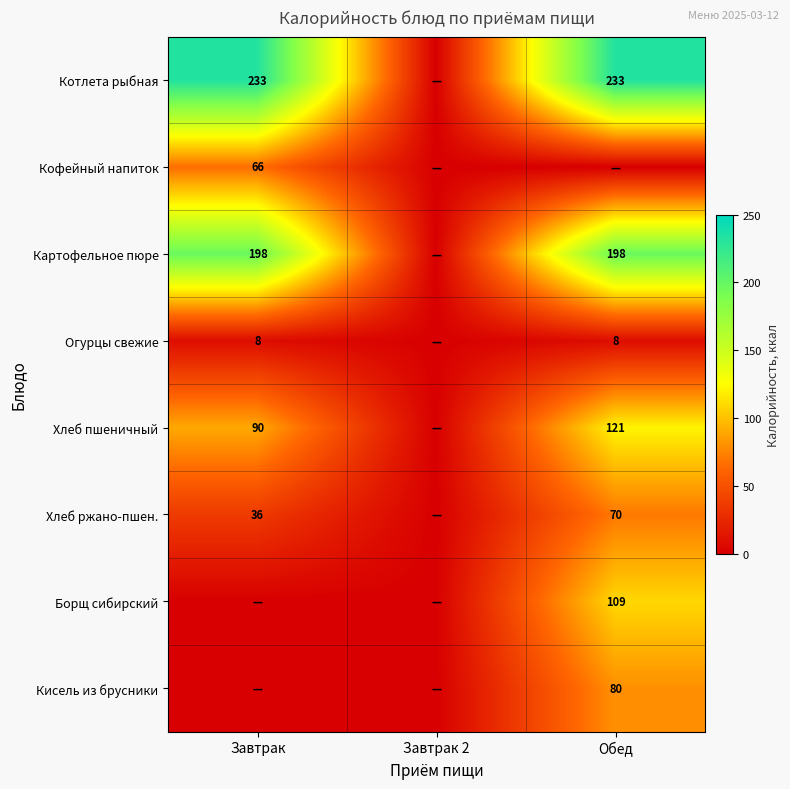

Count the number of data series in this chart.

8